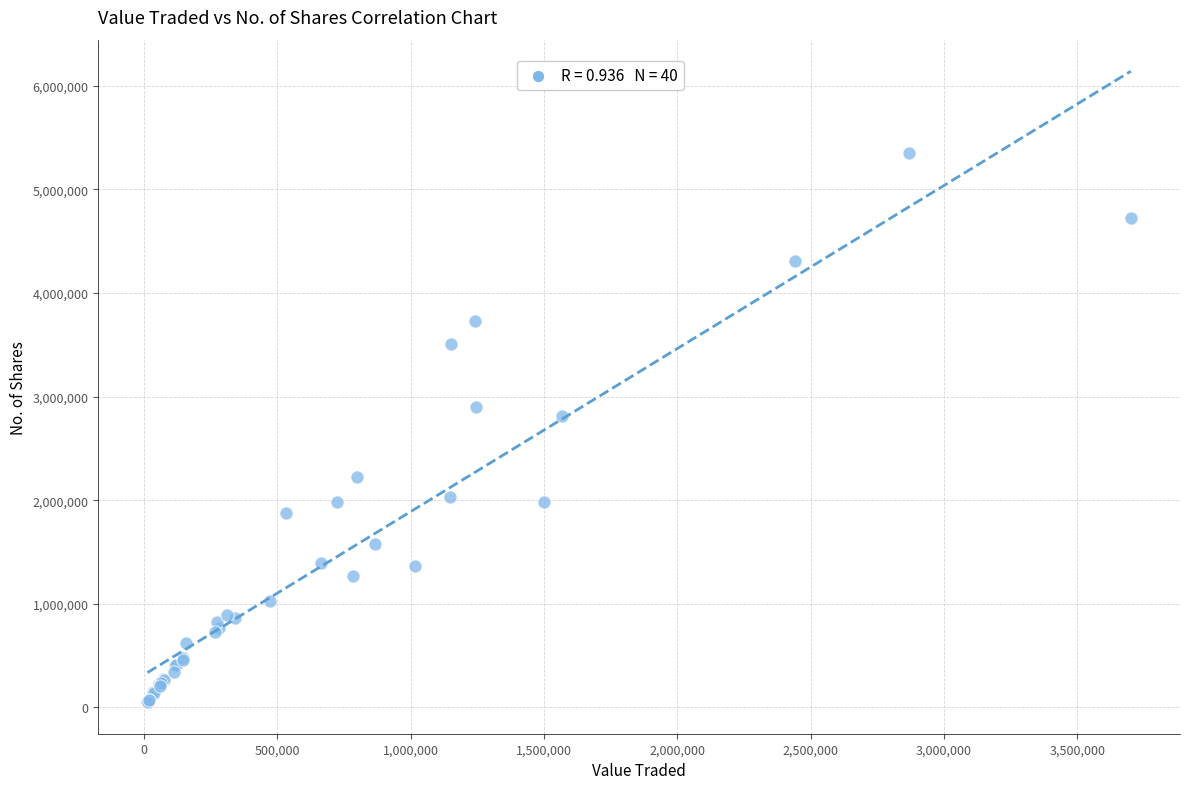

What Y value in the scatter plot is closest to 2702860?

2809932